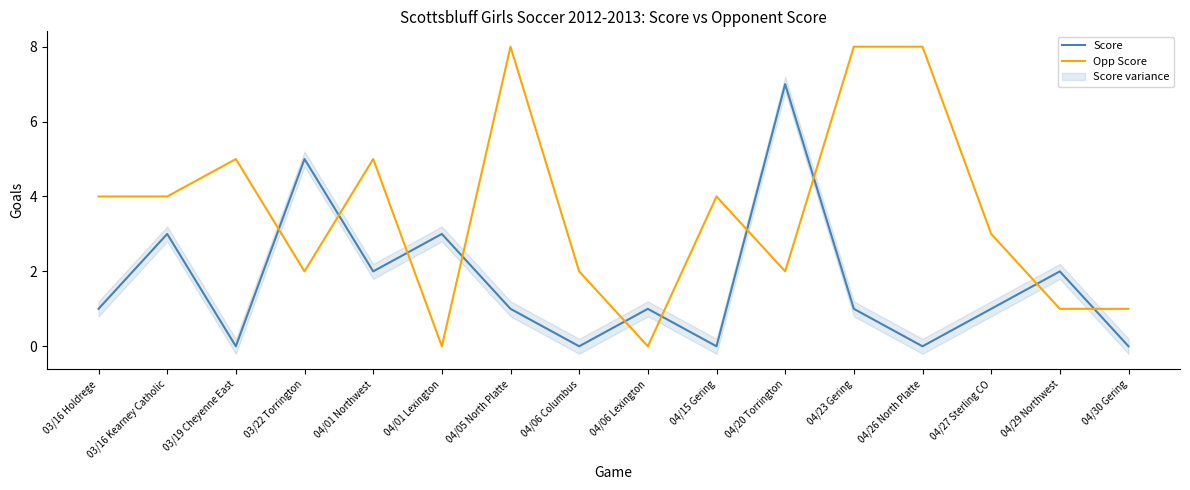

Is this an area chart (filled region under the line)?

No